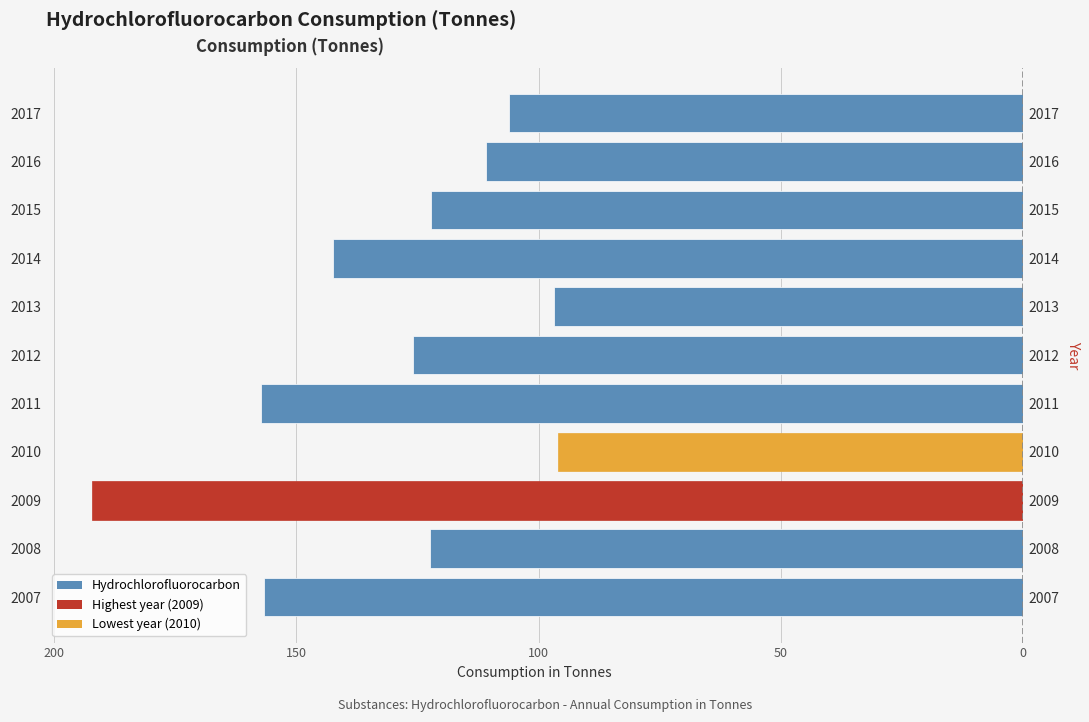

The value at 2007 is -156.6. True or false?

True